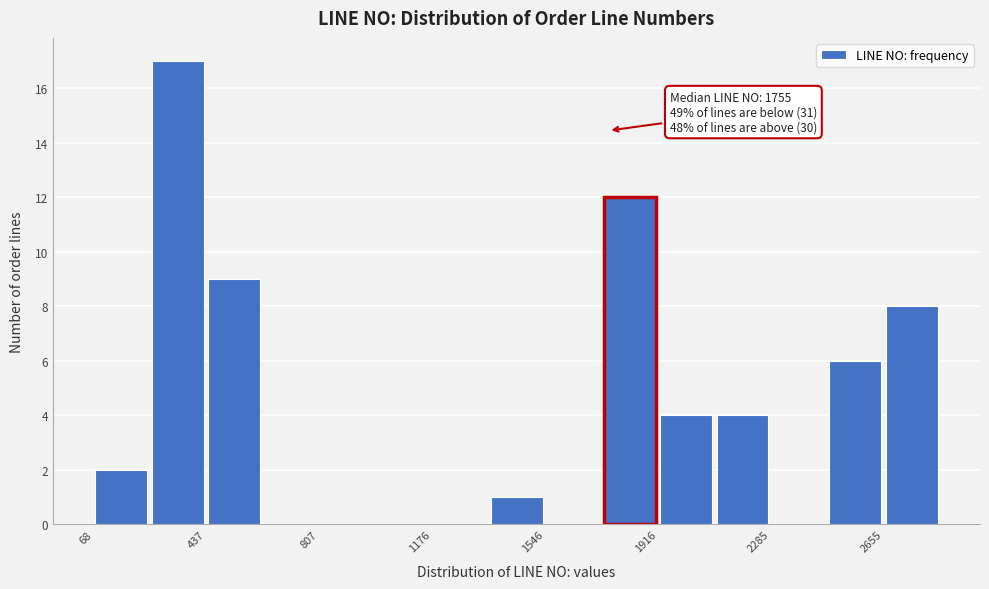

Read against the x-axis, roughly where is the centre of the tallest bar?

350